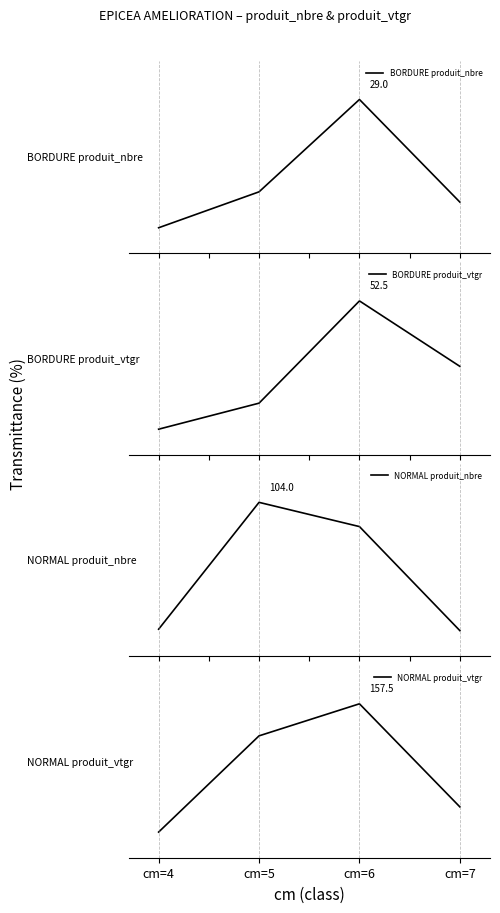

Rank the series by their maximum value, from highest to lowest.

BORDURE produit_nbre, BORDURE produit_vtgr, NORMAL produit_nbre, NORMAL produit_vtgr